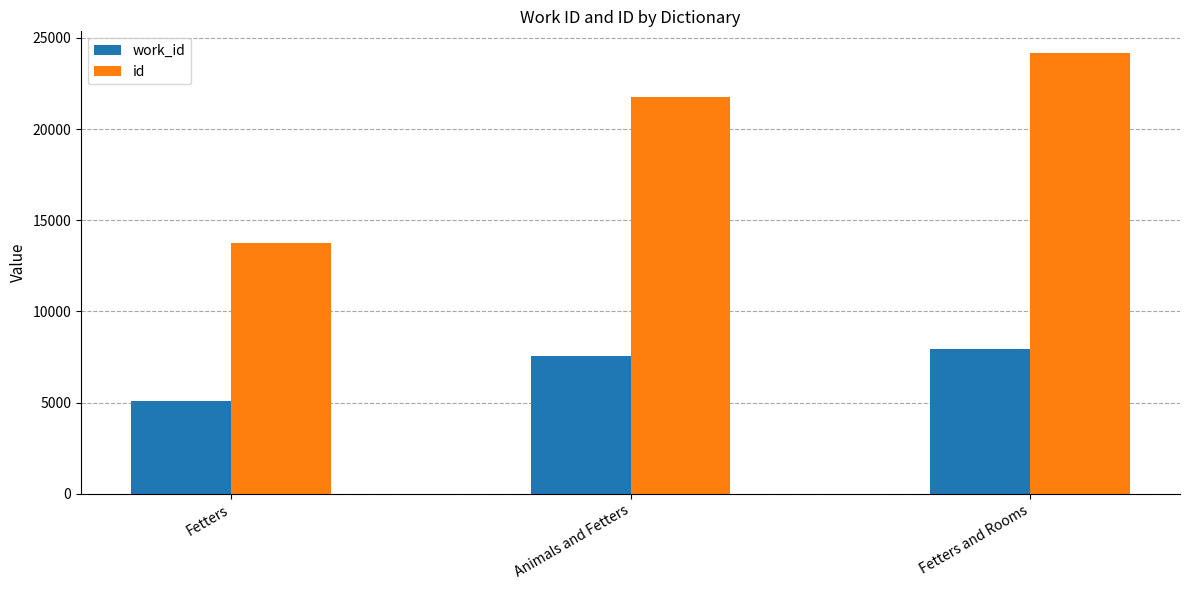

Rank the series at Animals and Fetters from lowest to highest value.

work_id, id